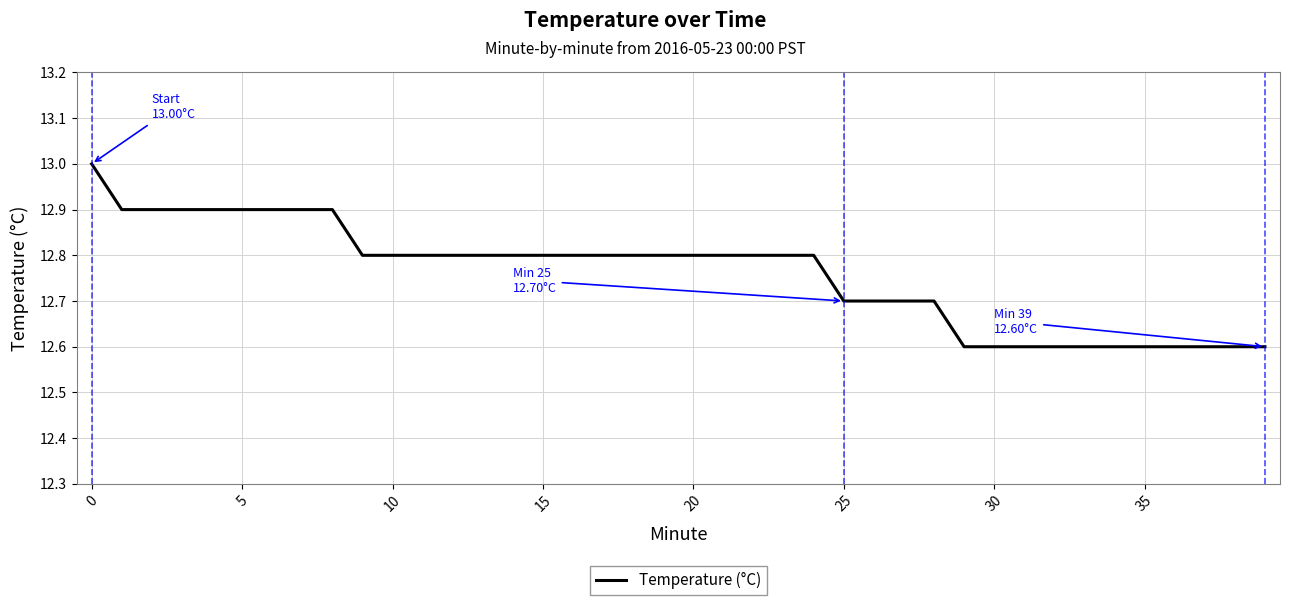

What is the difference between the maximum and minimum values?

0.4